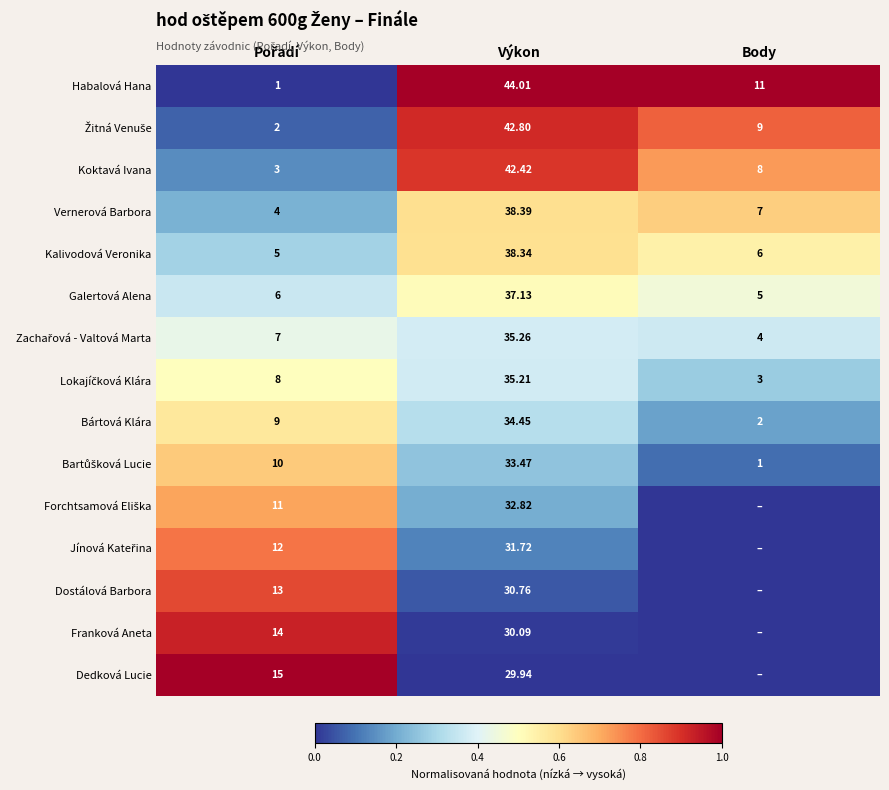

At which label does Habalová Hana first exceed 11?

Výkon